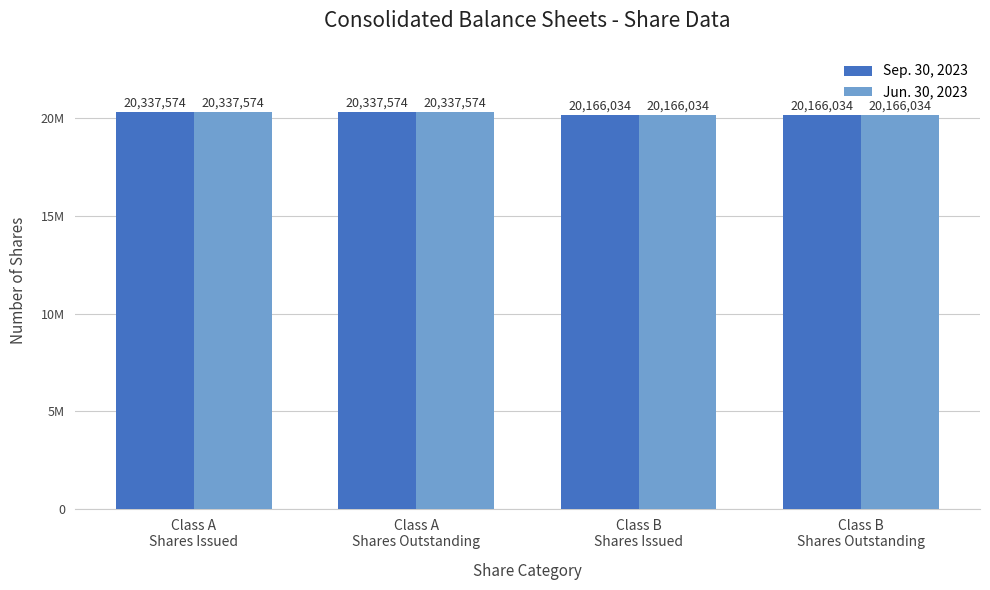

What is the value of the Sep. 30, 2023 bar at the 1st from the left?

20337574